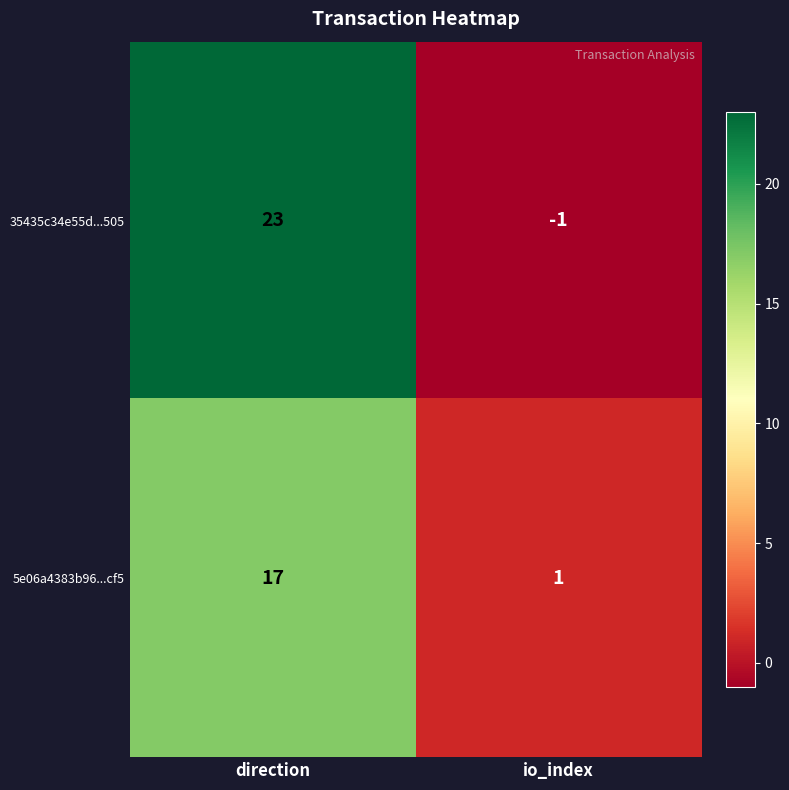

What is the difference between the maximum and minimum values in the 35435c34e55d...505 series?

24